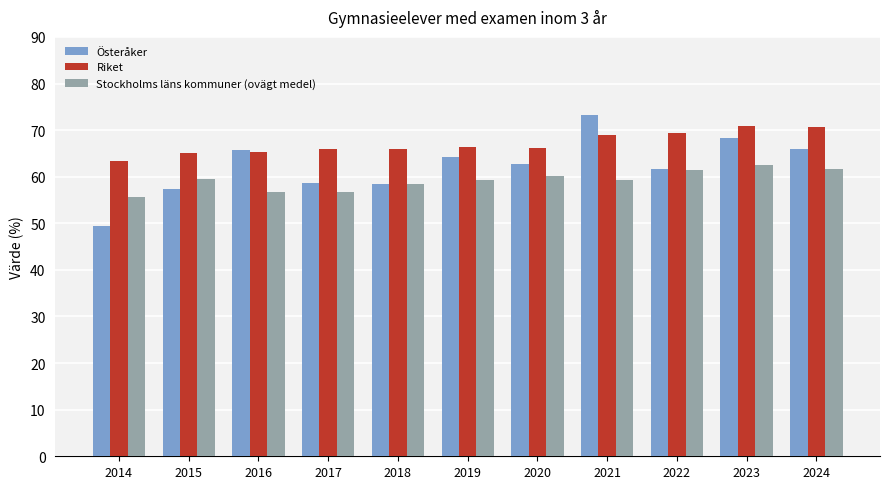

At how many categories does at least one series exceed 54?

11